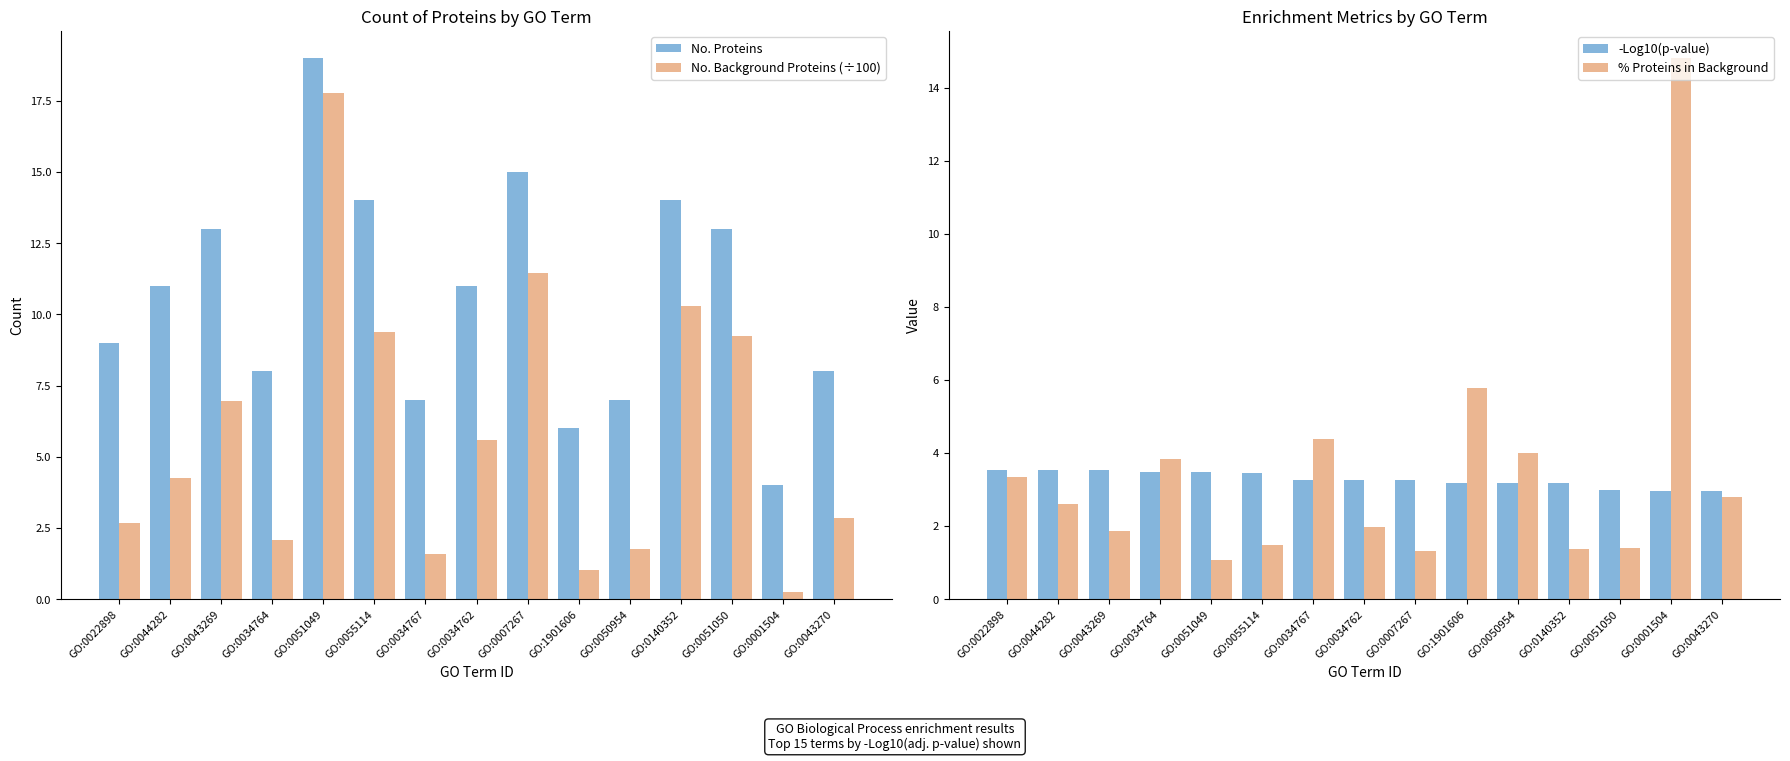

List the labels in order of -Log10(p-value) value, largest first.

GO:0022898, GO:0044282, GO:0043269, GO:0034764, GO:0051049, GO:0055114, GO:0034767, GO:0034762, GO:0007267, GO:1901606, GO:0050954, GO:0140352, GO:0051050, GO:0001504, GO:0043270